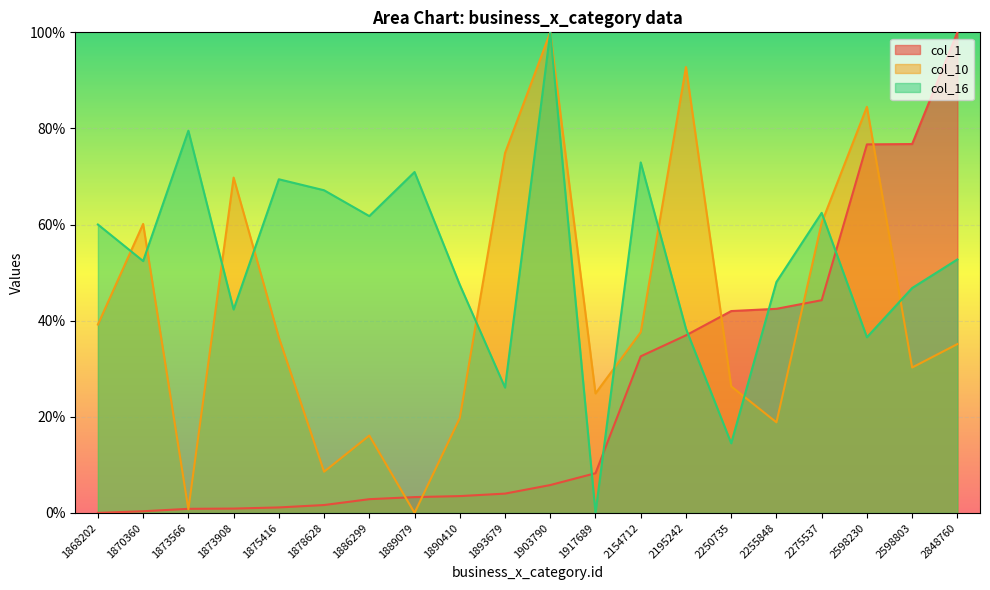

At which label is col_16 closest to 0?

1917689